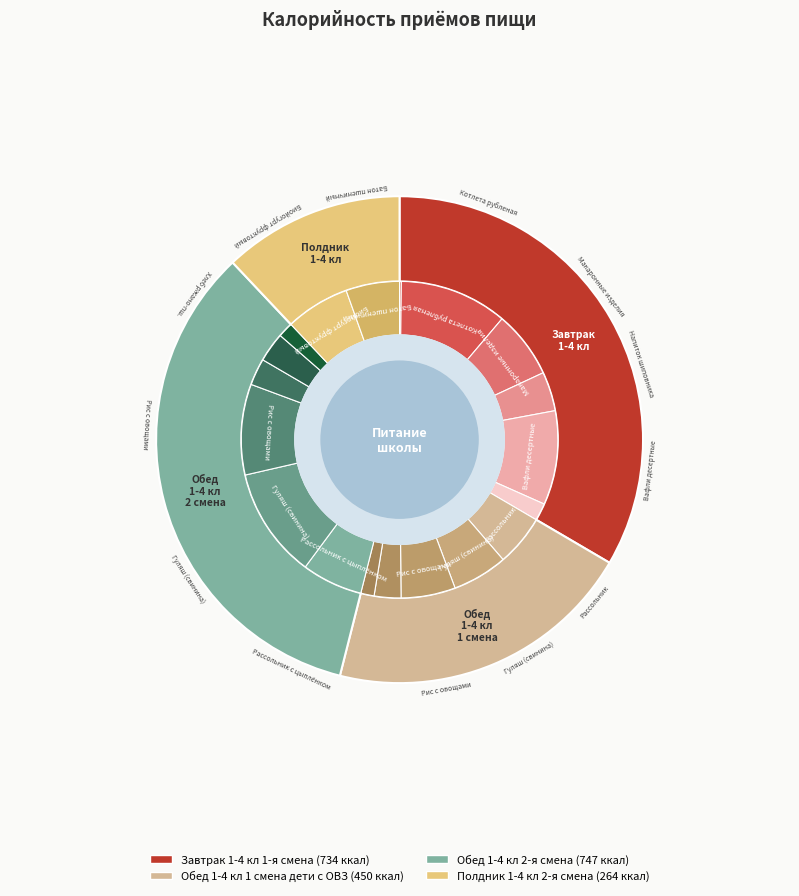

To the nearest percent, what is the average slice percentage?

25%